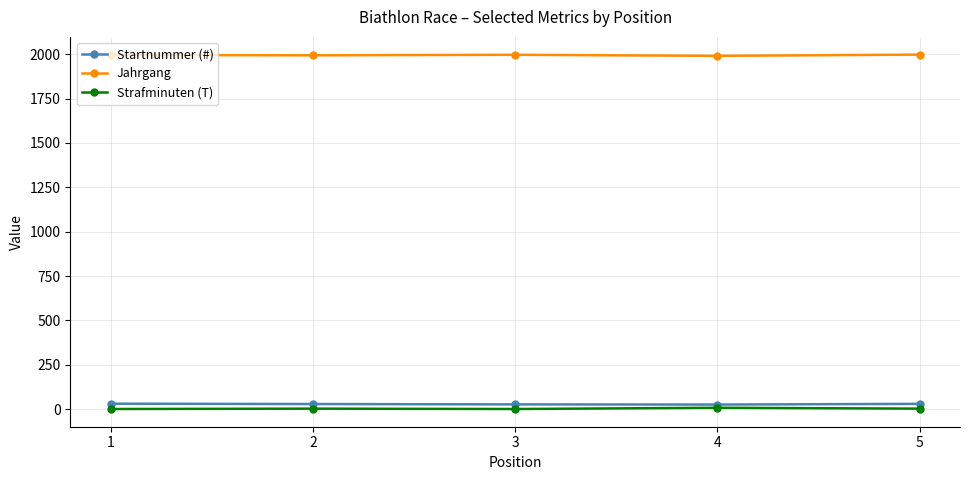

Where does the Startnummer (#) series first go above 29?

1